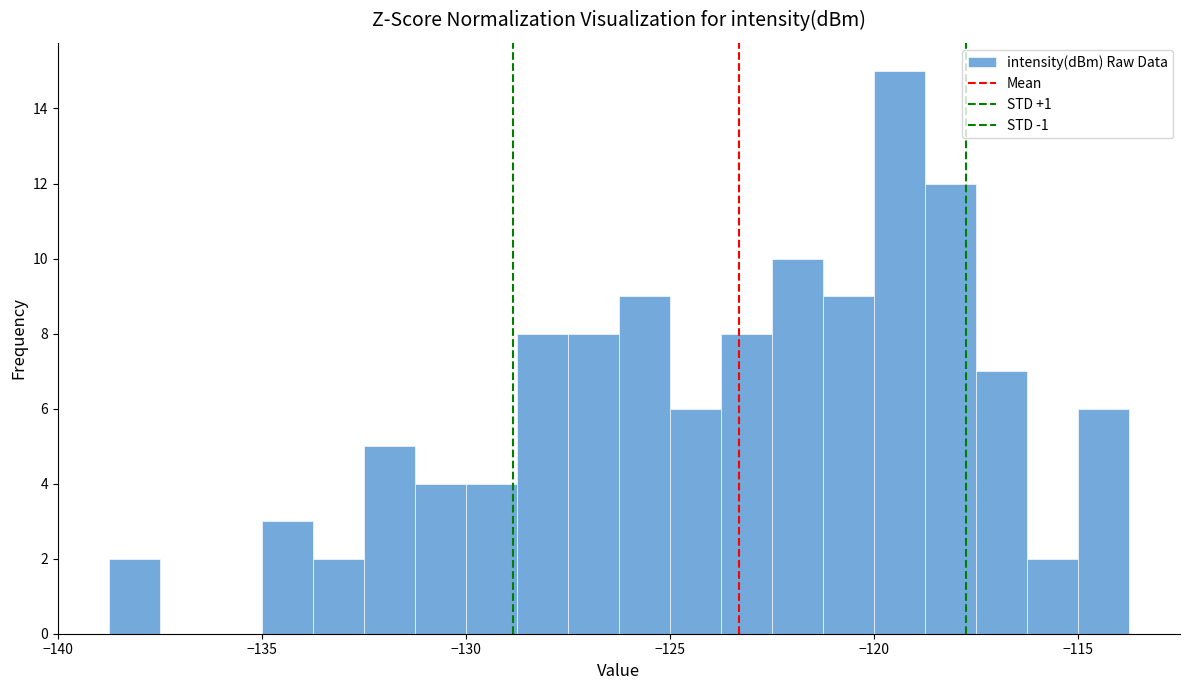

Around what value on the x-axis is the tallest bar? Give the approximate position of its centre, as read against the axis.

-119.5